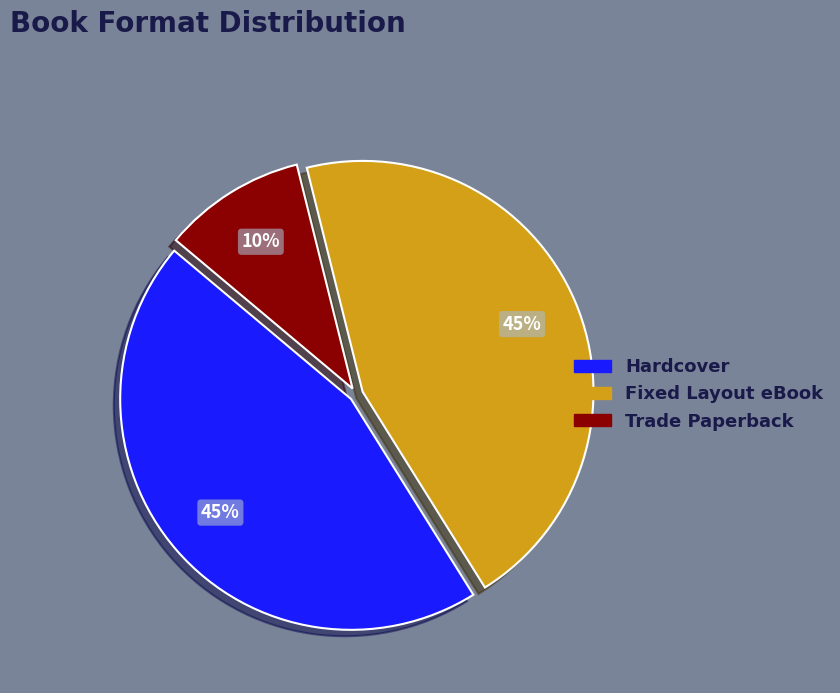

To the nearest percent, what portion does Fixed Layout eBook represent?

45%